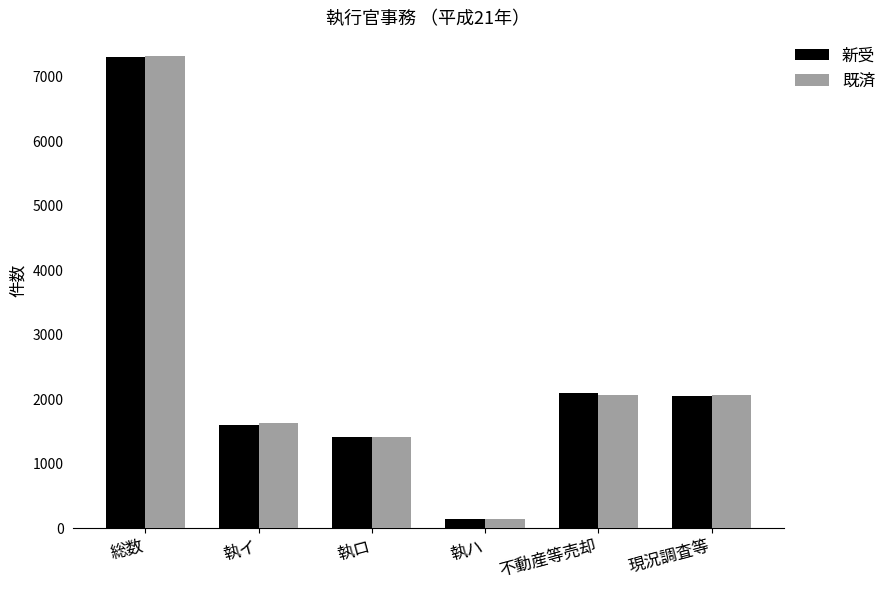

What is the total value across all series at 執ハ?

290